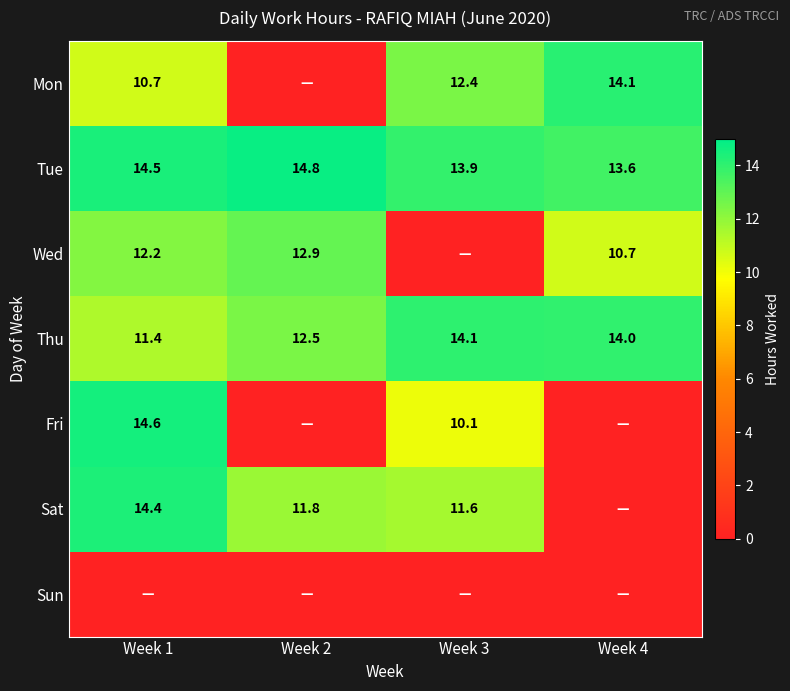

What is the sum of all Tue values?

56.8